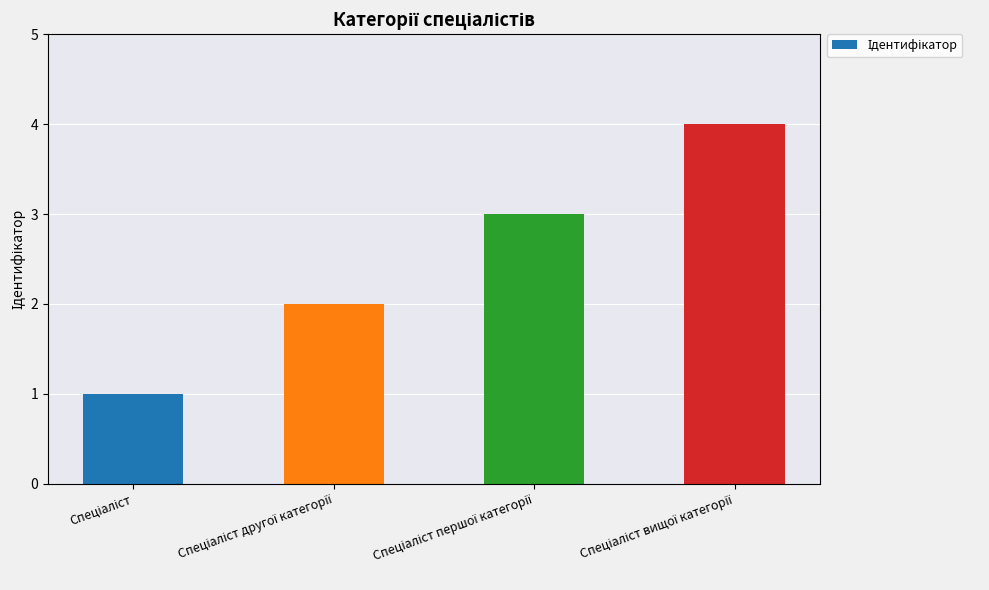

What is the maximum value shown in the chart?

4